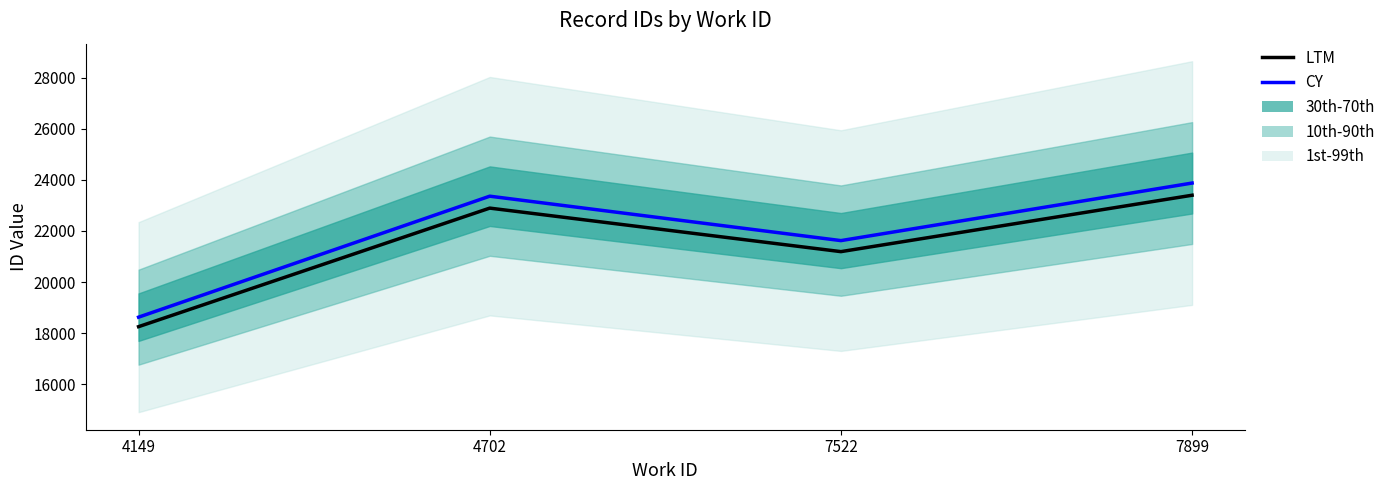

True or false: LTM and CY cross at least once.

False